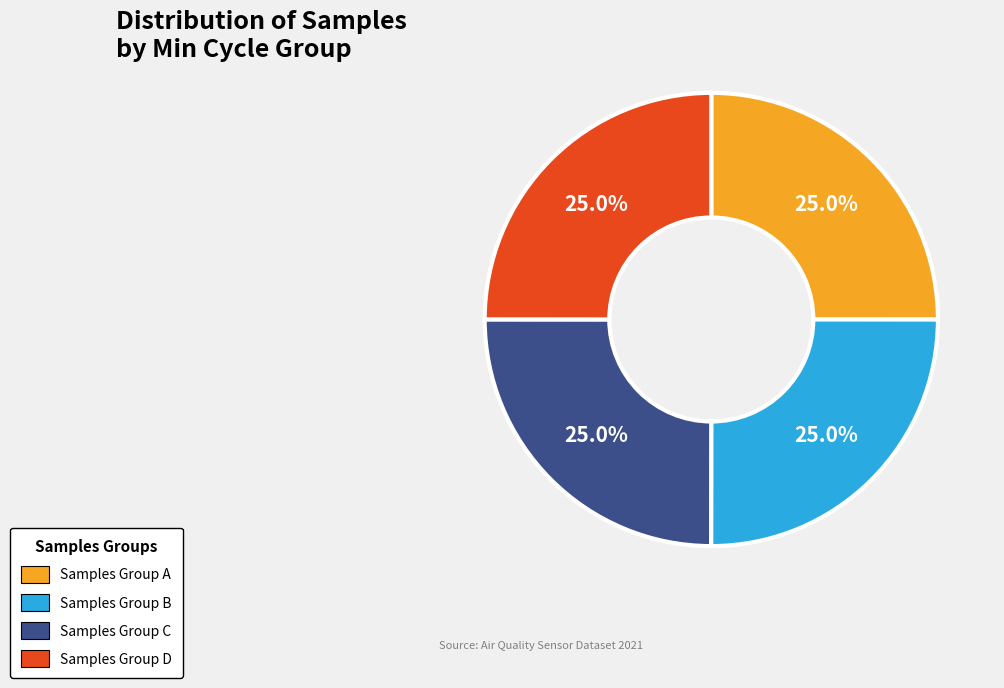

Is there a majority slice in this chart?

No